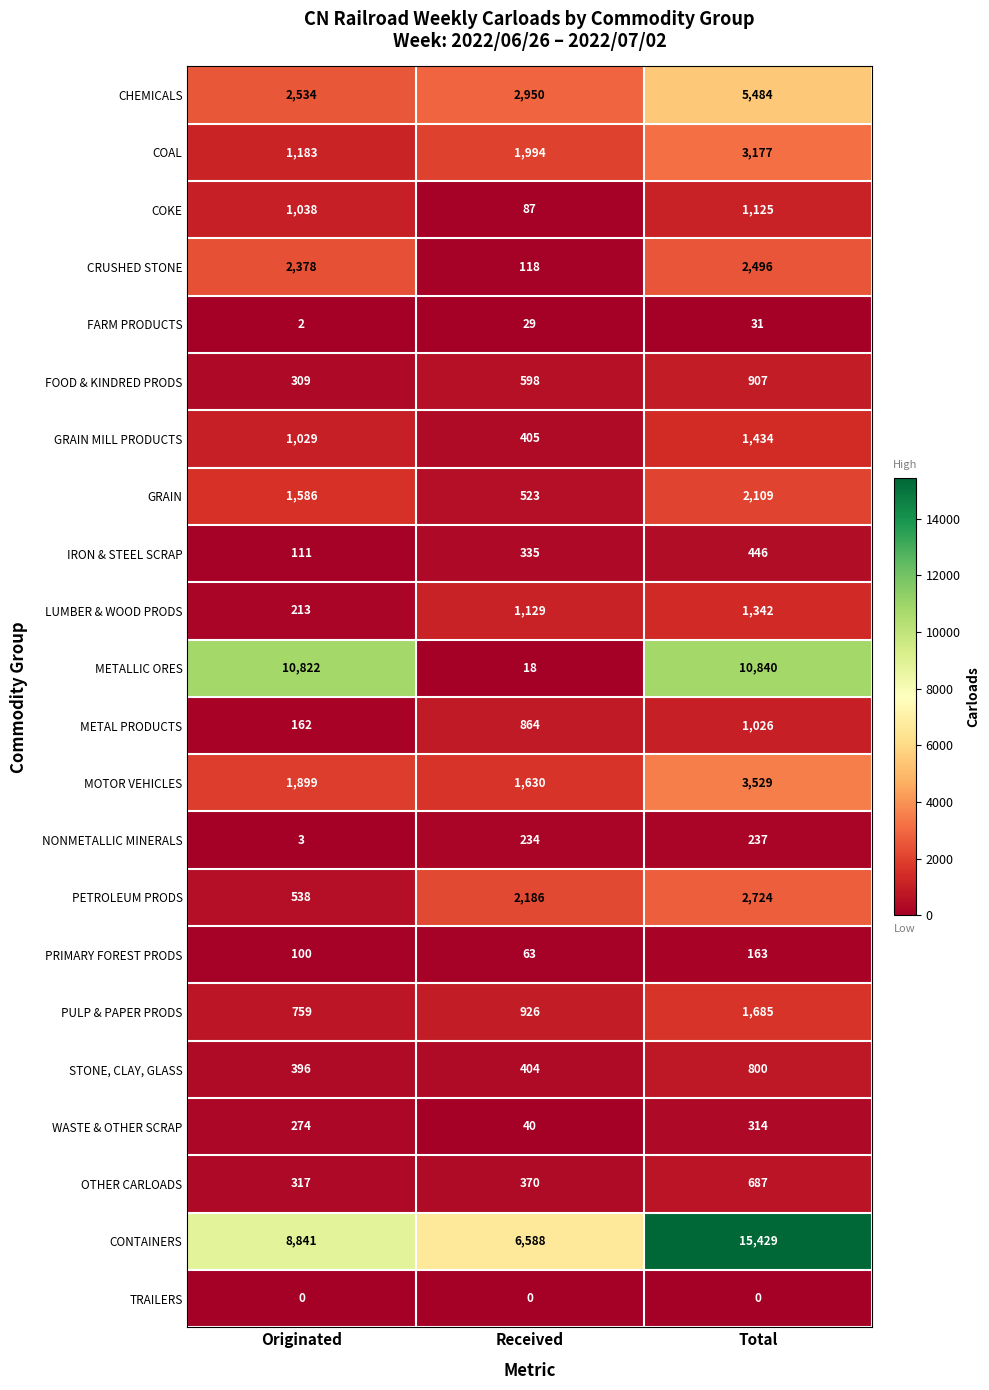

How many values in the PETROLEUM PRODS series are below 2186?

1